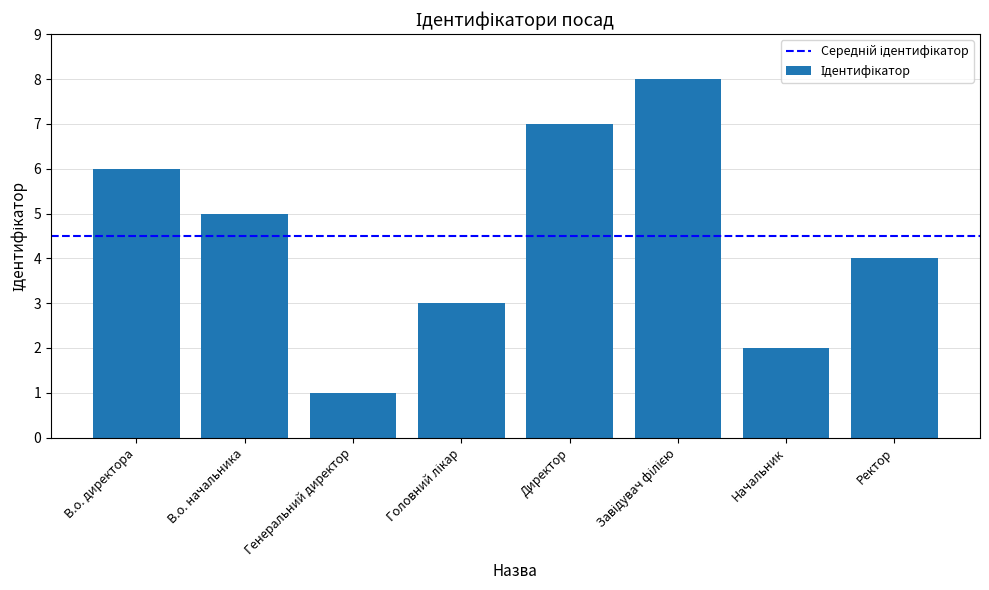

Reading left to right, list all the values displayed in this chart.

6	5	1	3	7	8	2	4